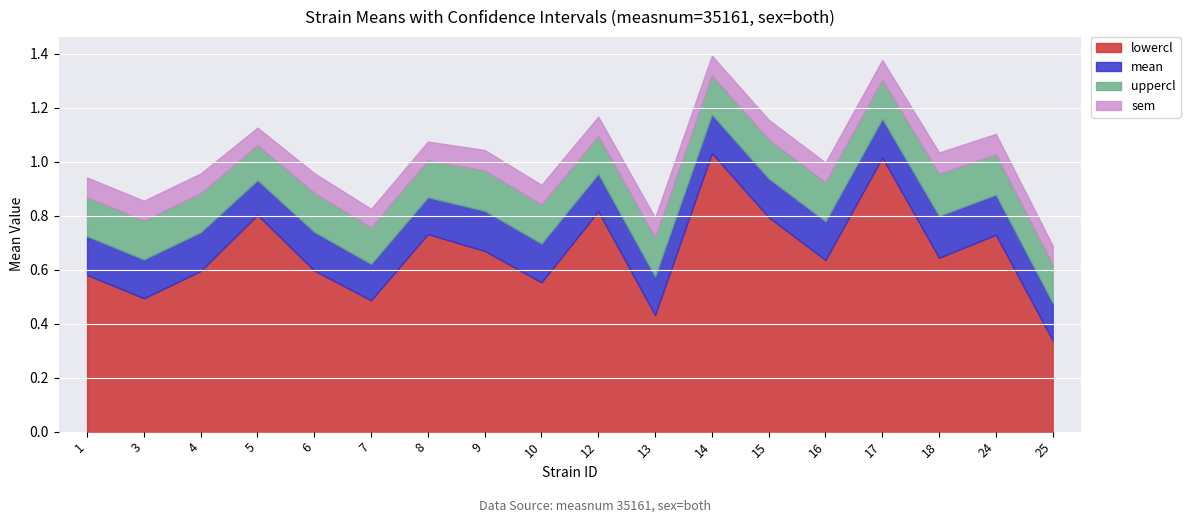

What is the total value across all series at 24?

1.1